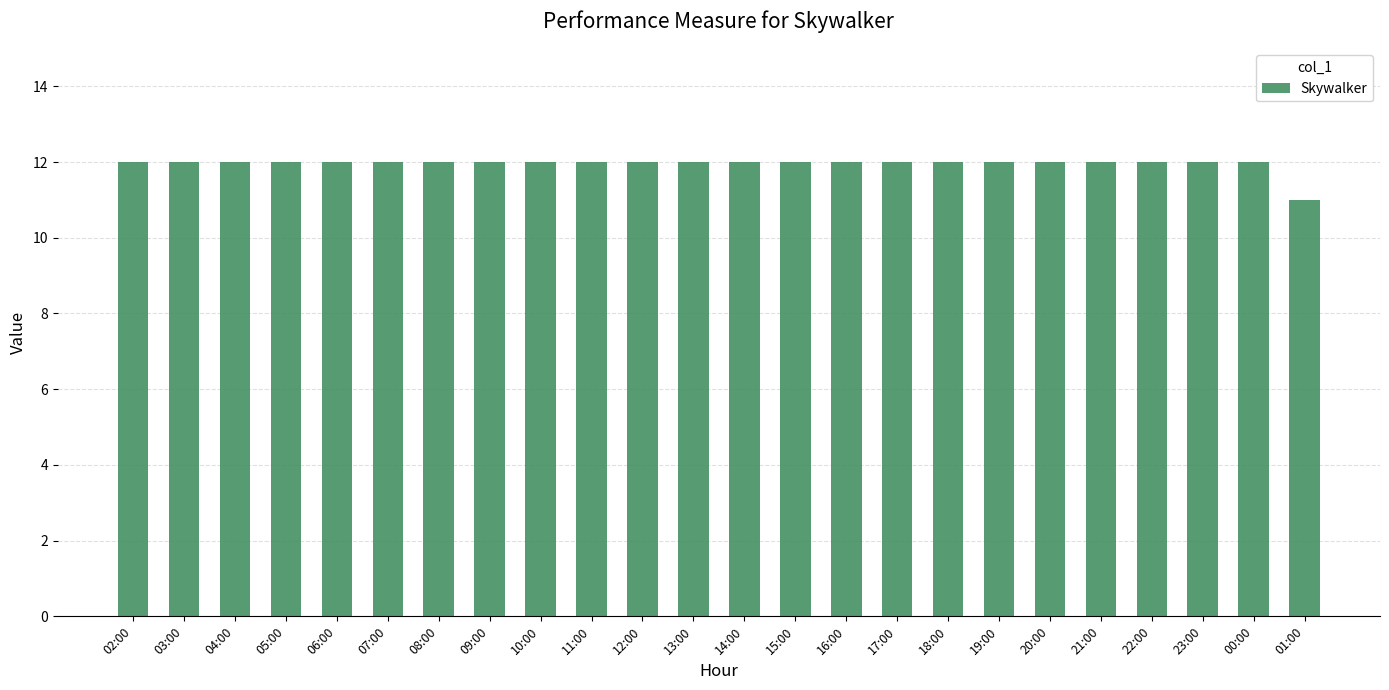

What is the label of the 14th bar from the left?

15:00